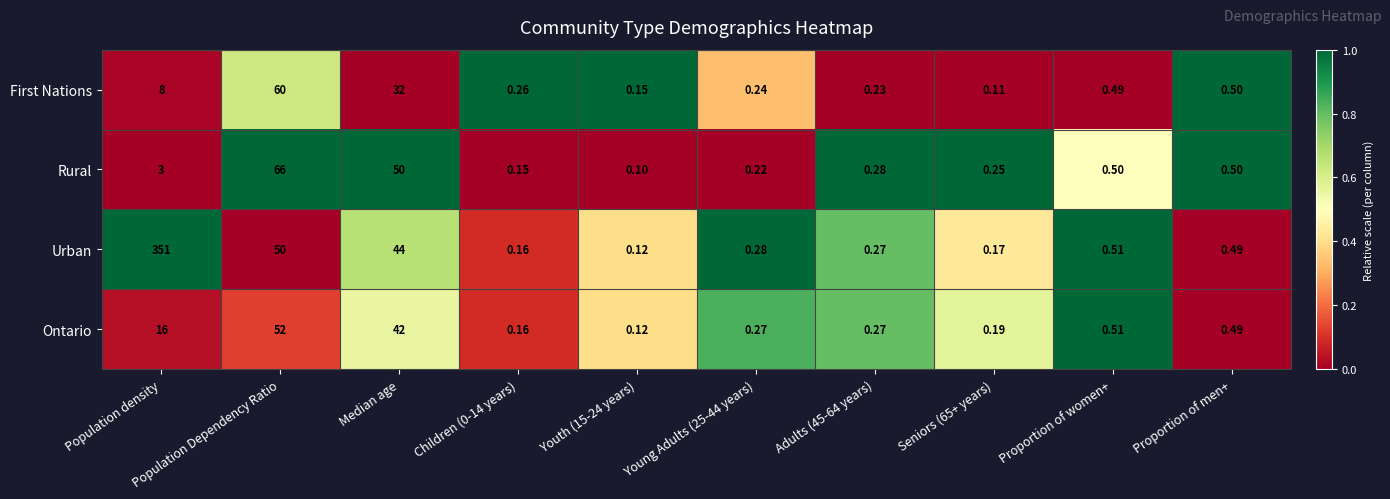

Which series has the largest total across all categories?

Urban